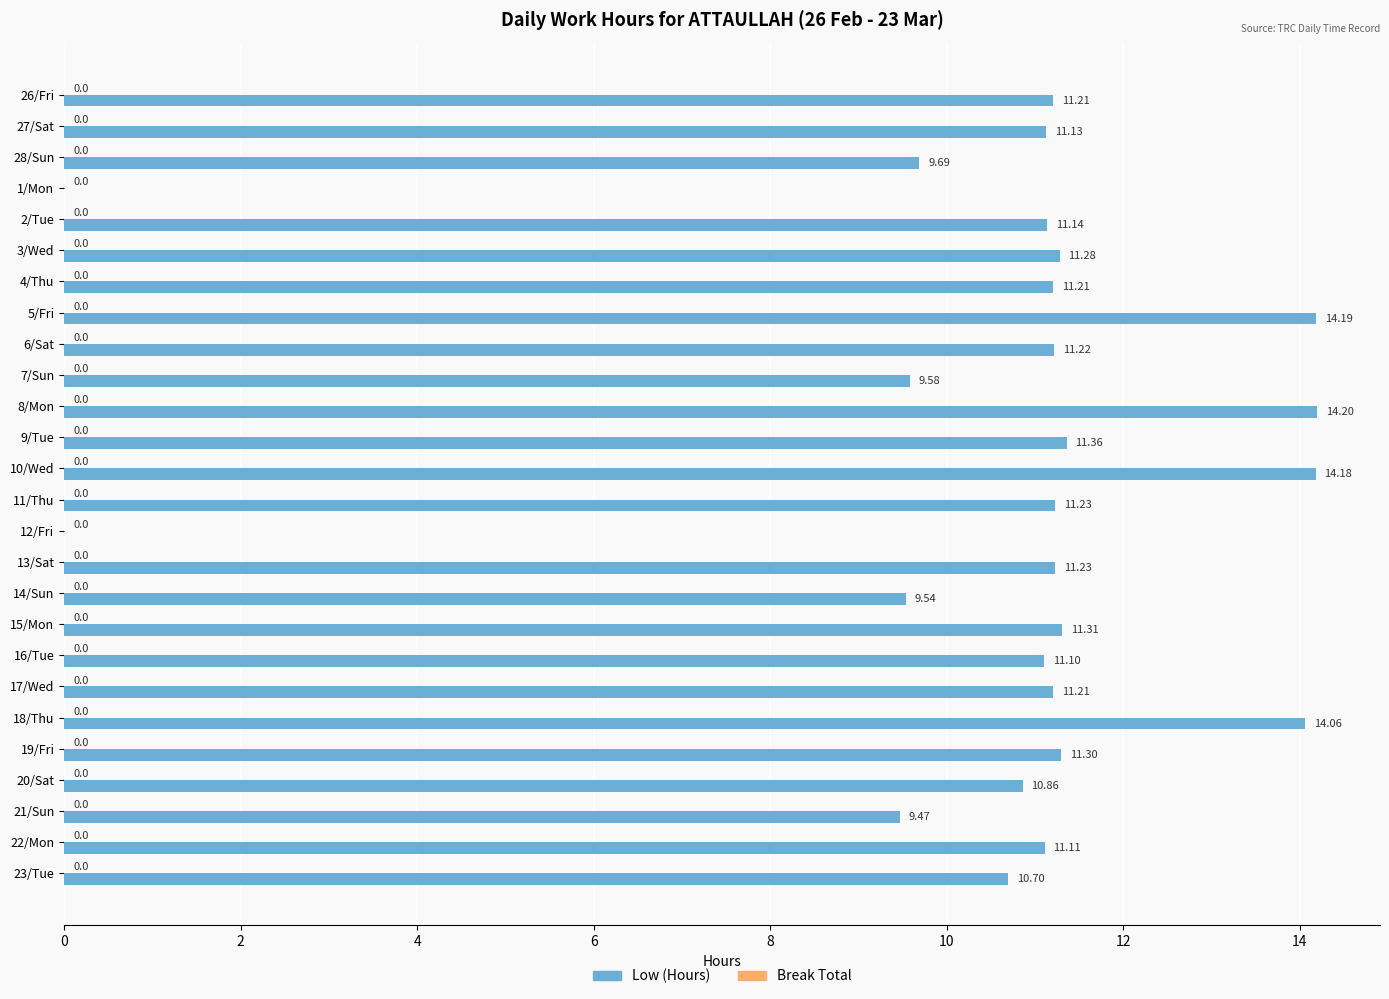

What is the greatest value displayed?

14.2